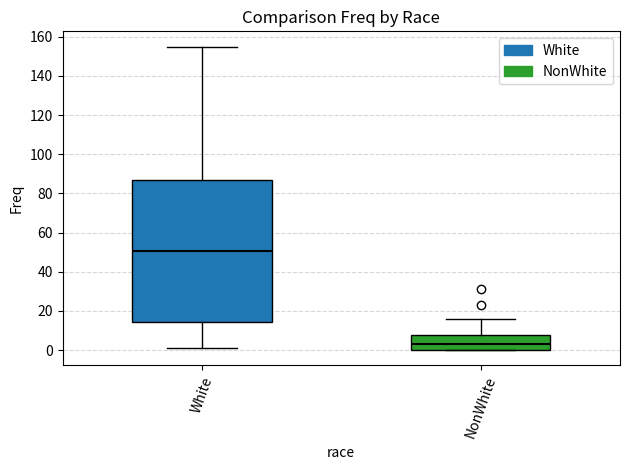

Where is the lower edge of the box for White on the y-axis? The values are not printed on the chart, so give them approximately, as read against the axis.

14